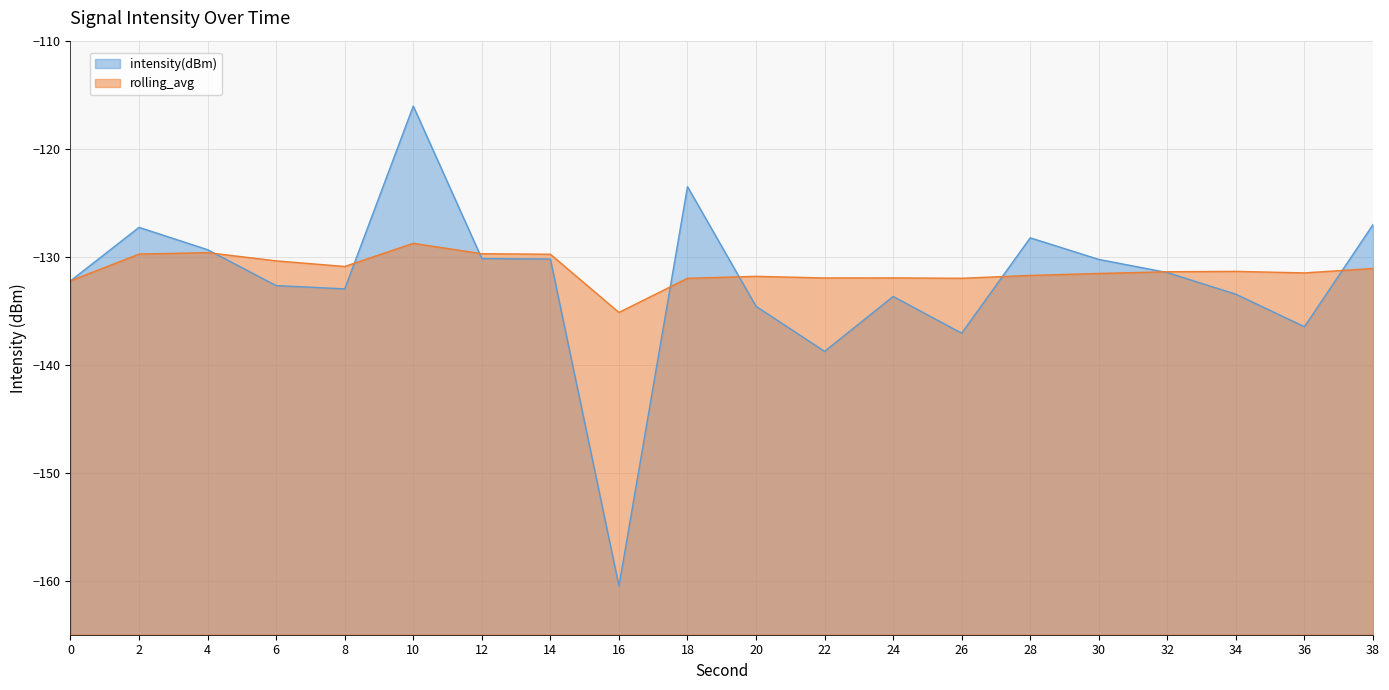

True or false: intensity(dBm) and rolling_avg cross at least once.

True